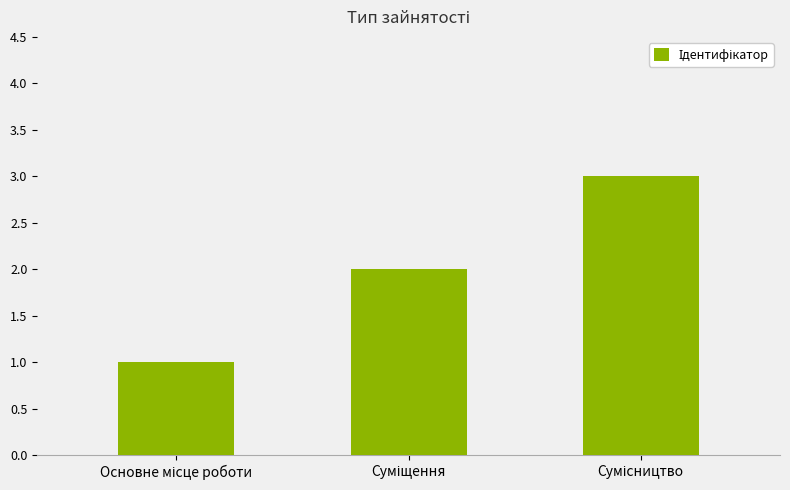

What is the greatest value displayed?

3